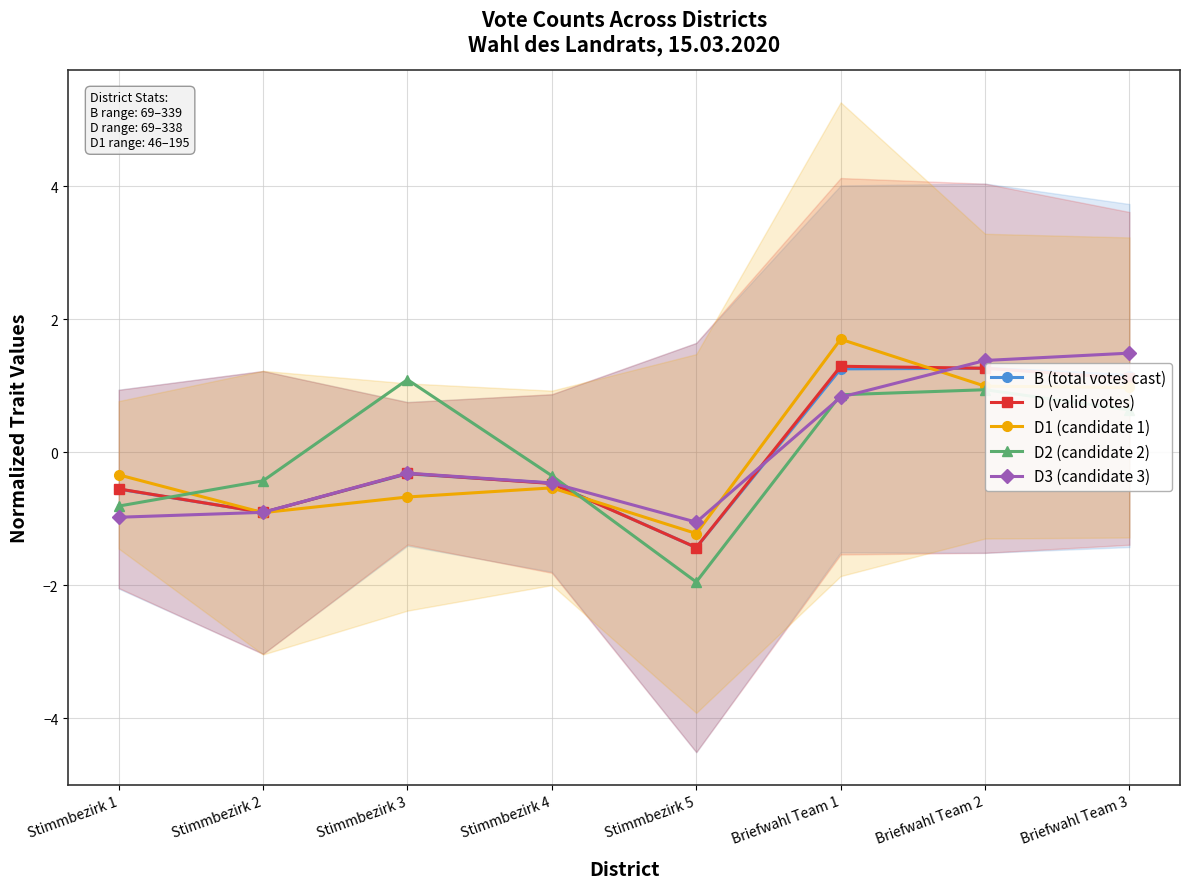

Reading left to right, transcribe all the data shown in this chart.

B (total votes cast): -0.6	-0.9	-0.3	-0.5	-1.4	1.3	1.3	1.2
D (valid votes): -0.5	-0.9	-0.3	-0.5	-1.4	1.3	1.3	1.1
D1 (candidate 1): -0.3	-0.9	-0.7	-0.5	-1.2	1.7	1.0	1.0
D2 (candidate 2): -0.8	-0.4	1.1	-0.4	-1.9	0.9	0.9	0.6
D3 (candidate 3): -1.0	-0.9	-0.3	-0.5	-1.0	0.8	1.4	1.5